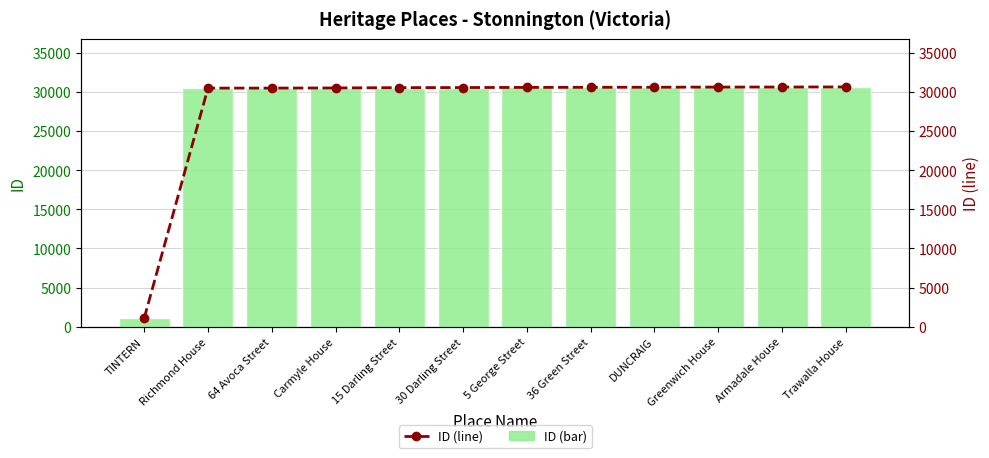

Reading left to right, what are all the values shown in this chart?

ID (bar): 1079	30482	30483	30502	30542	30554	30570	30585	30593	30614	30620	30633
ID (line): 1079	30482	30483	30502	30542	30554	30570	30585	30593	30614	30620	30633